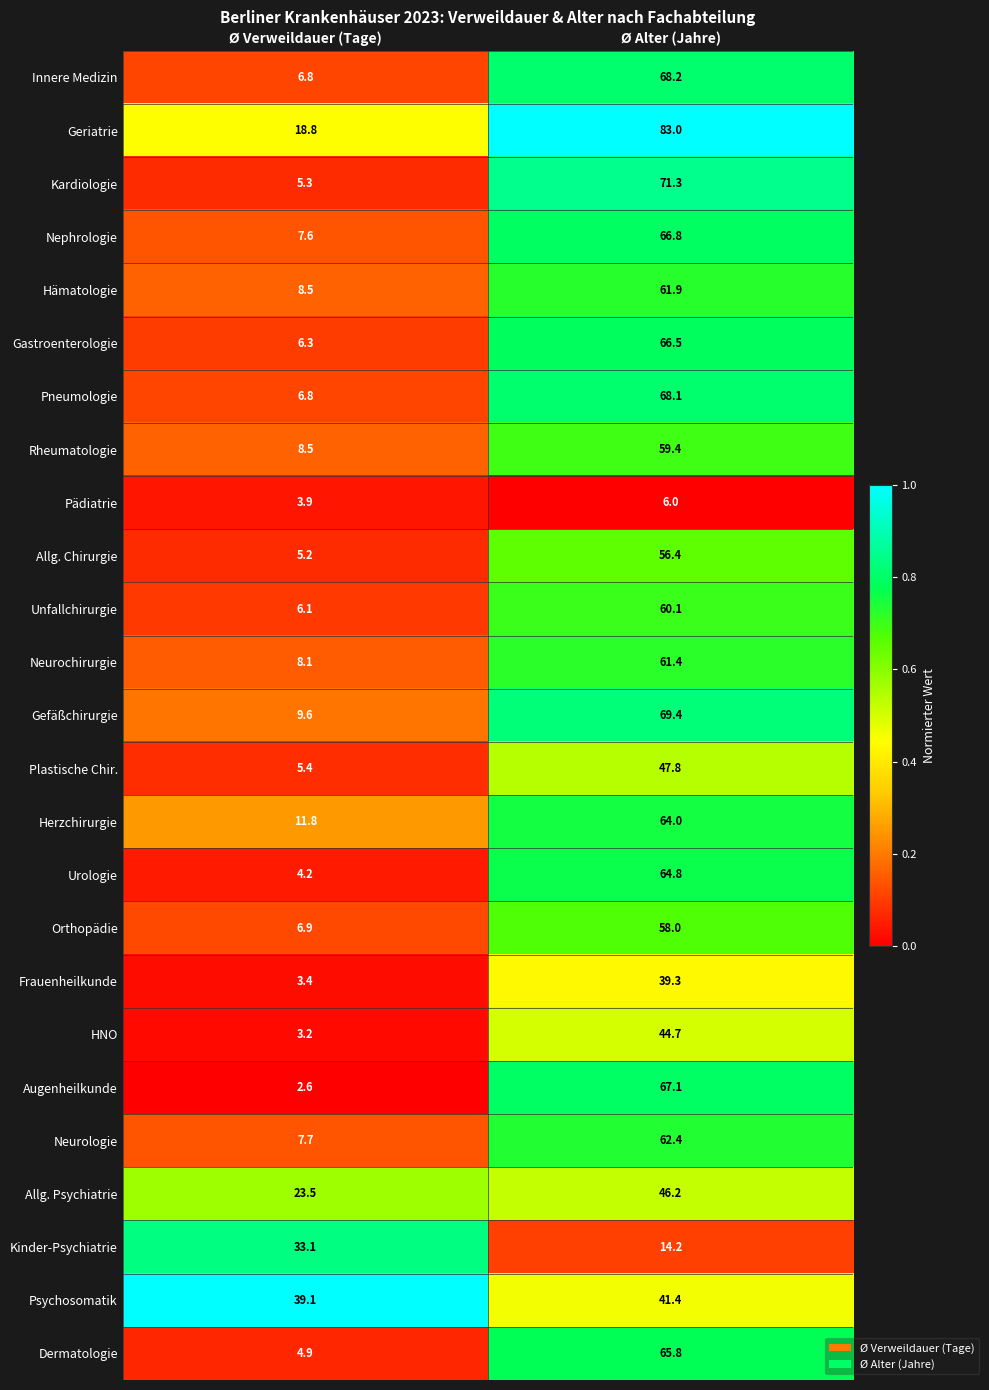

What is the minimum value shown in the chart?

2.6